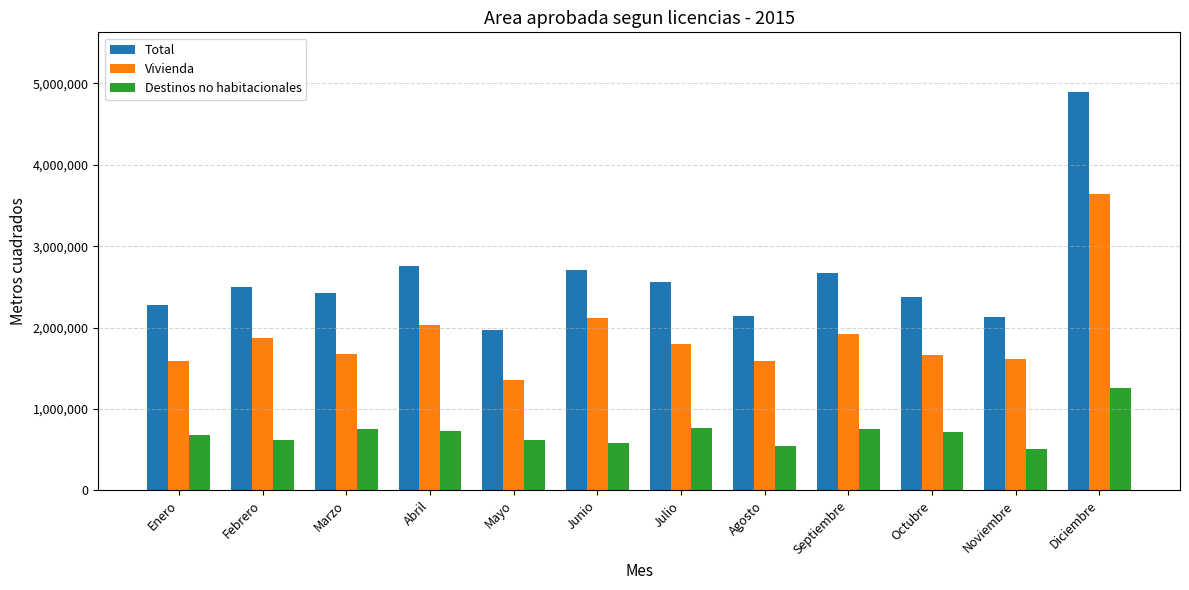

The value of Total at Mayo is 546274. True or false?

False